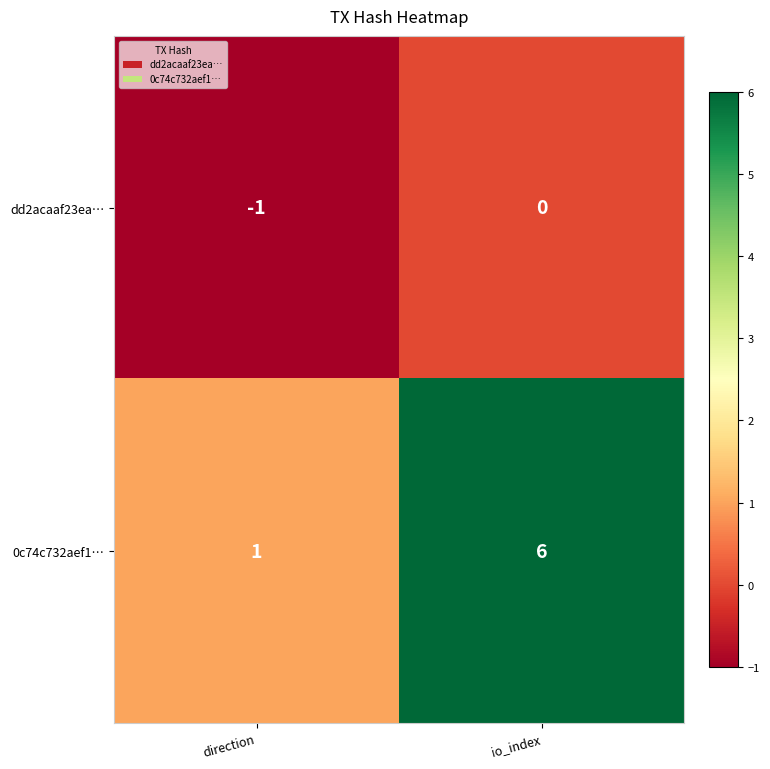

What is the minimum value shown in the chart?

-1